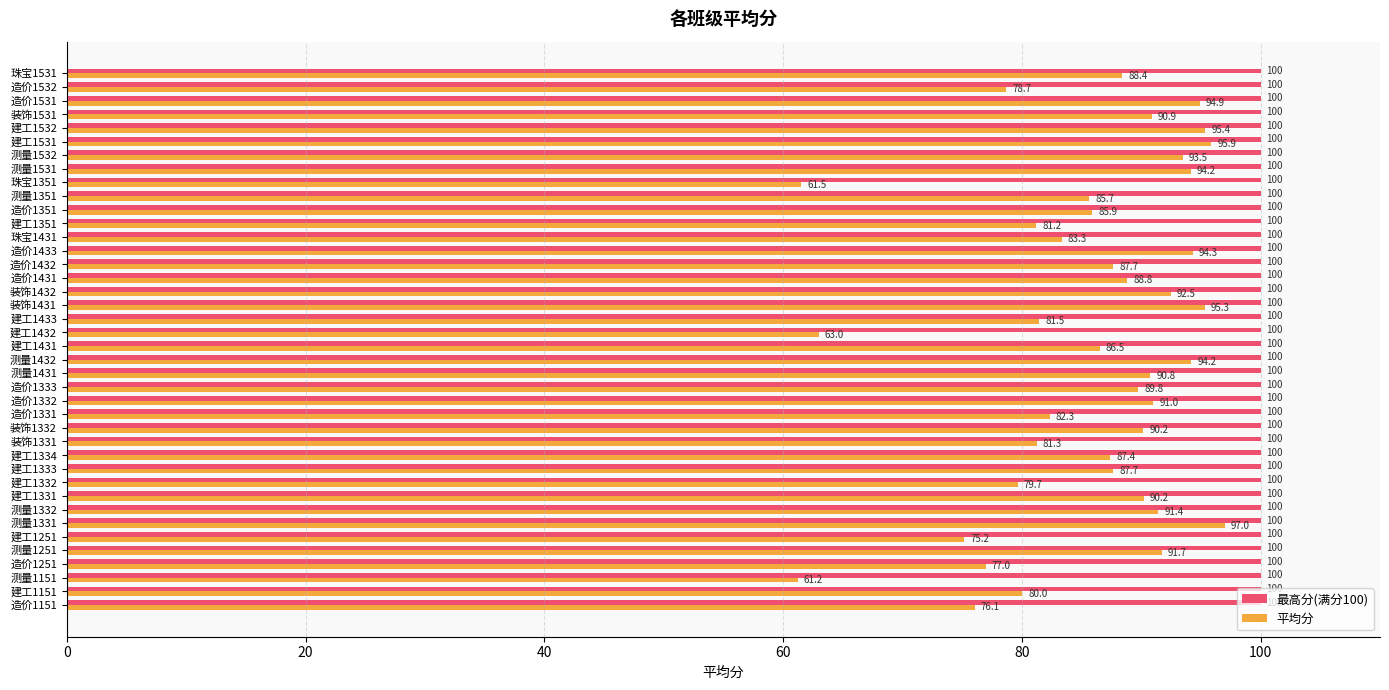

The value of 平均分 at 造价1251 is 77.0. True or false?

True